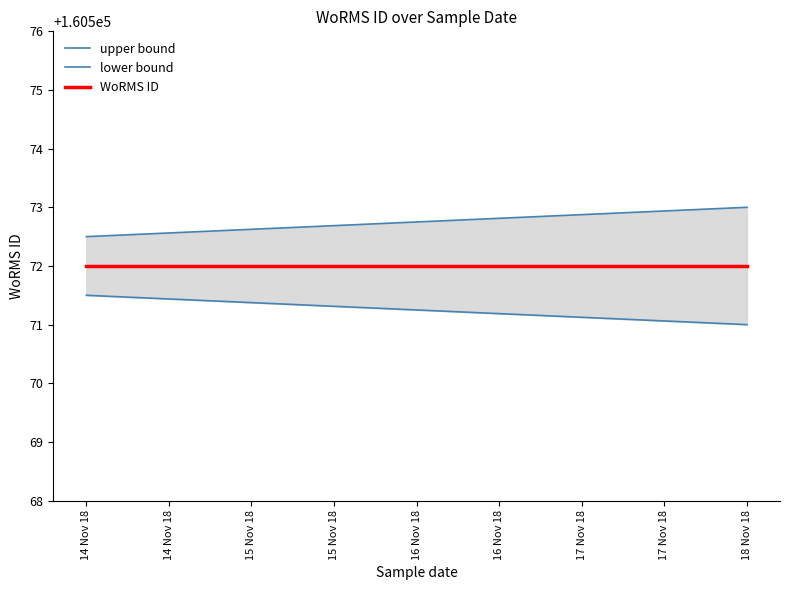

Is it true that lower bound equals 227624.7 at 18 Nov 18?

False